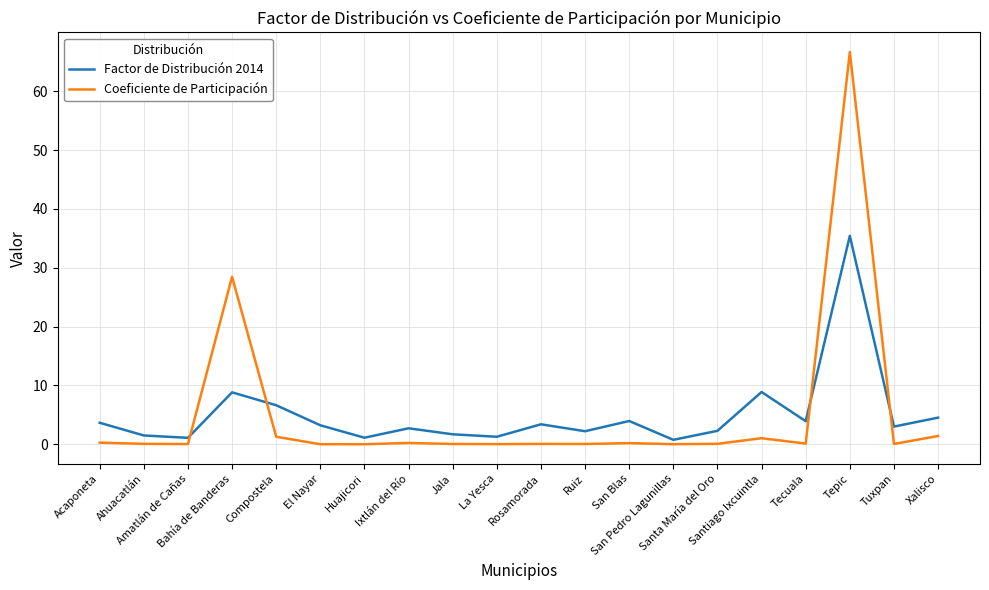

What is the maximum value shown in the chart?

66.7